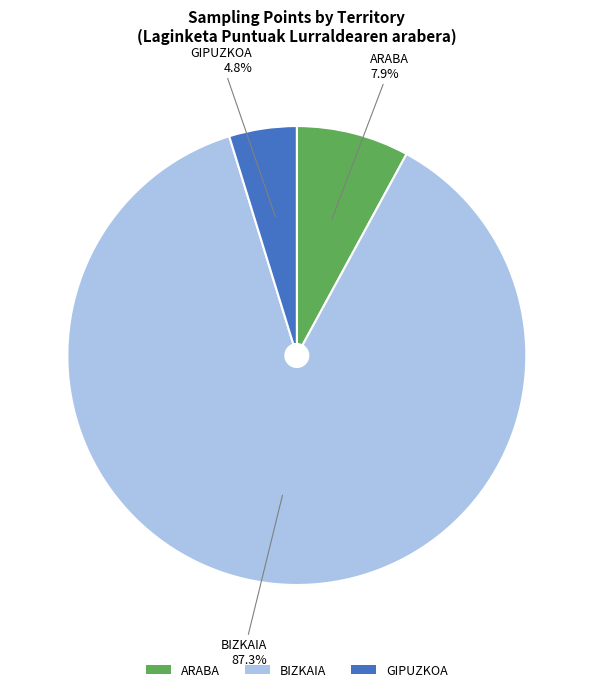

How many segments does this pie chart have?

3